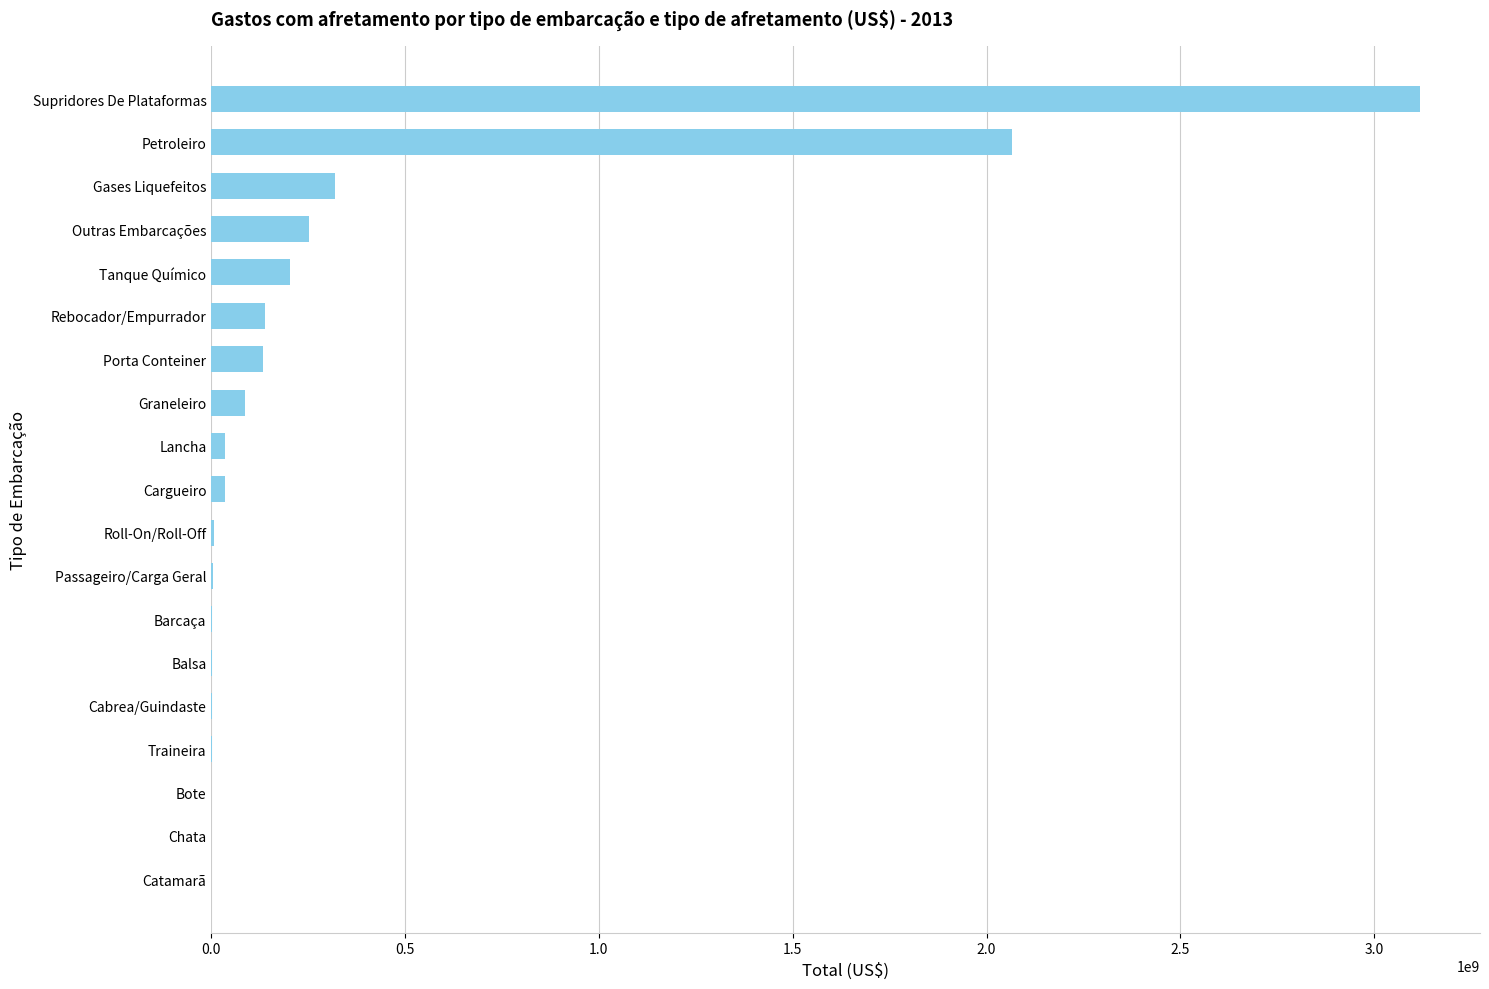

Approximately how many times larger is the value at Gases Liquefeitos compared to Porta Conteiner?

2.4